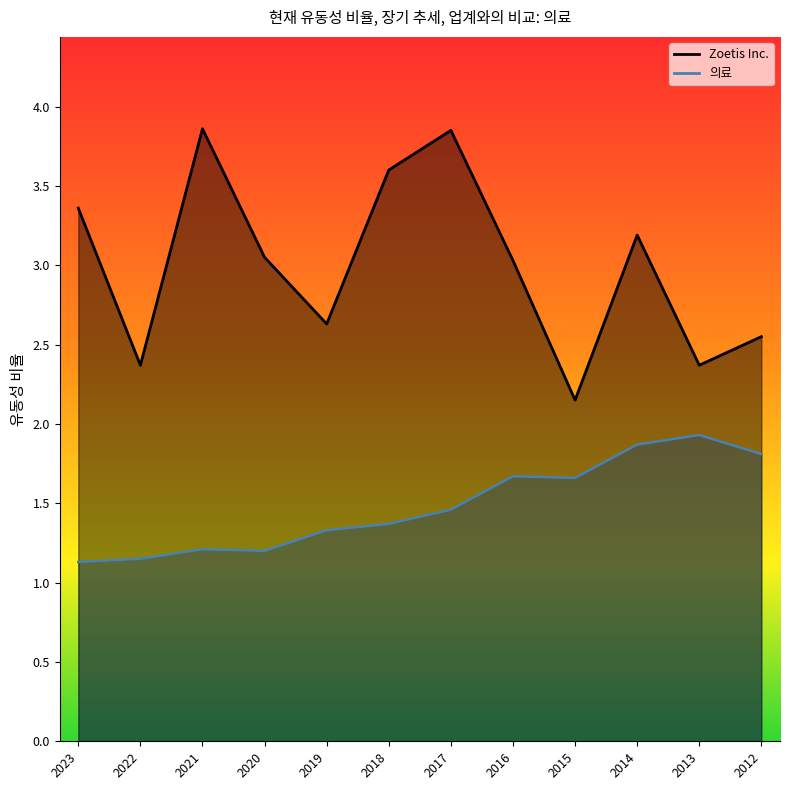

What is the highest value of the Zoetis Inc. series?

3.9